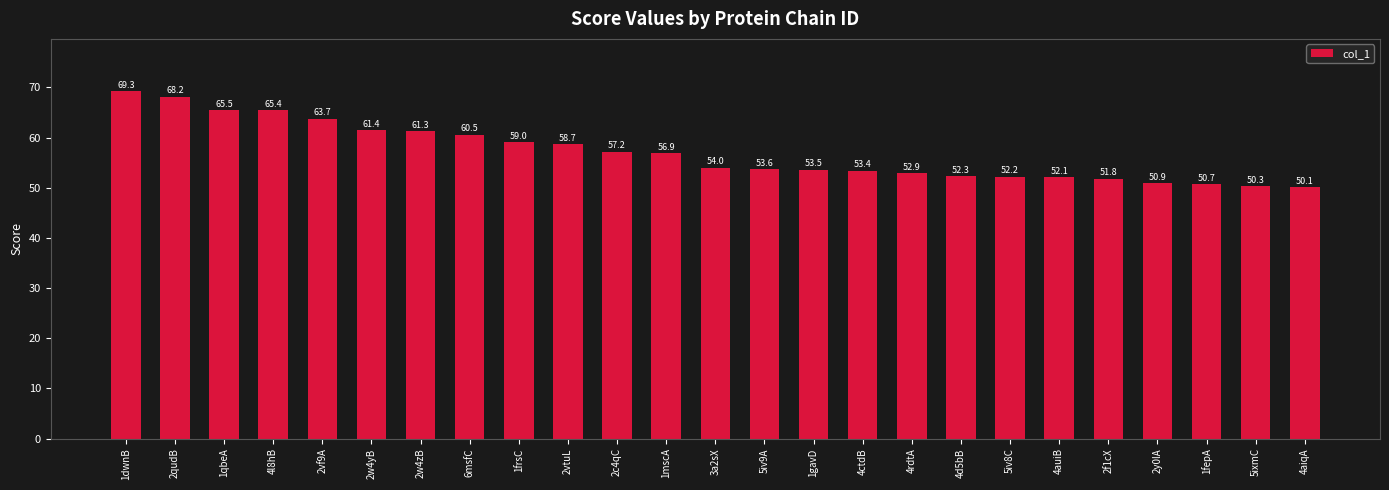

What is the sum of the values at 6msfC and 4auiB?

112.6